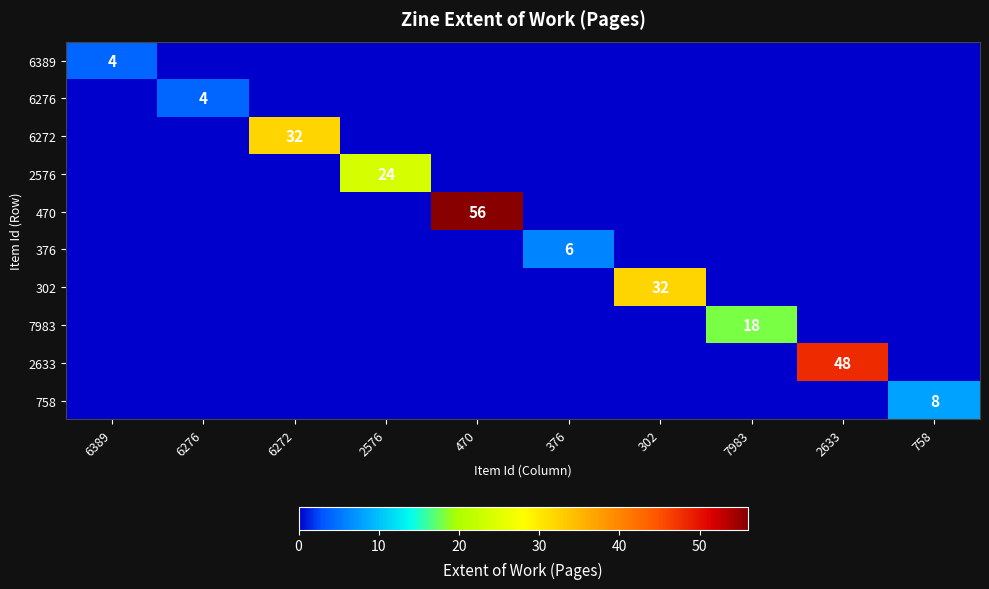

Which series has the largest range (max minus min)?

470